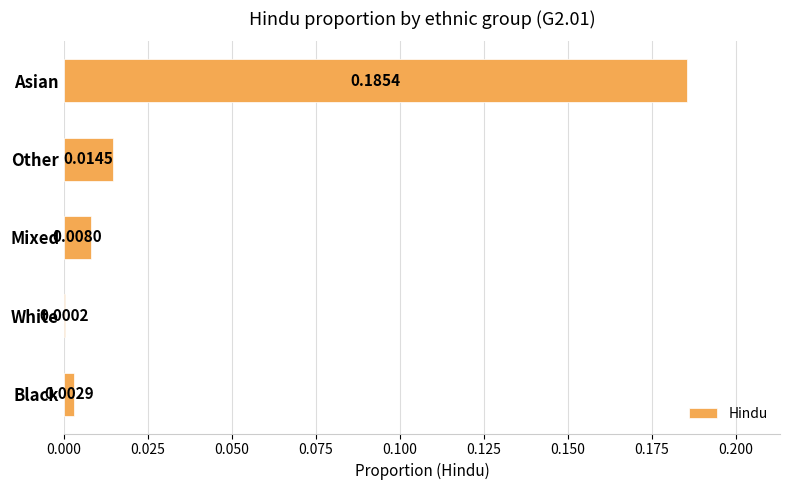

How many series are shown in this chart?

1